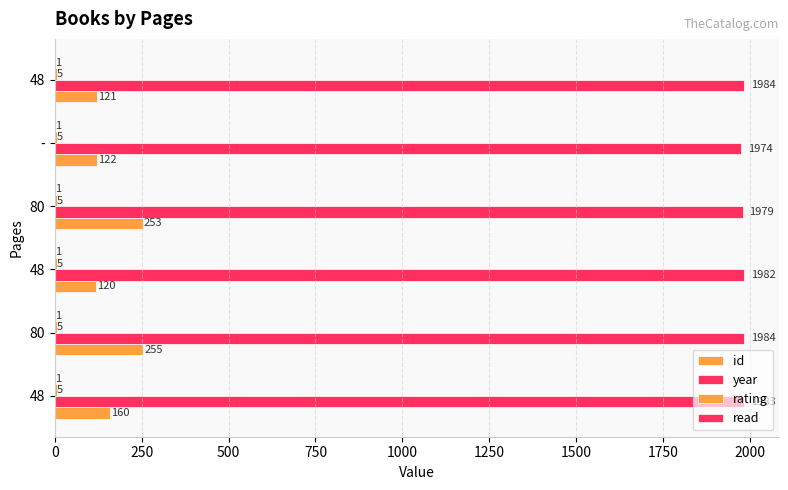

How many categories are shown in the chart?

6